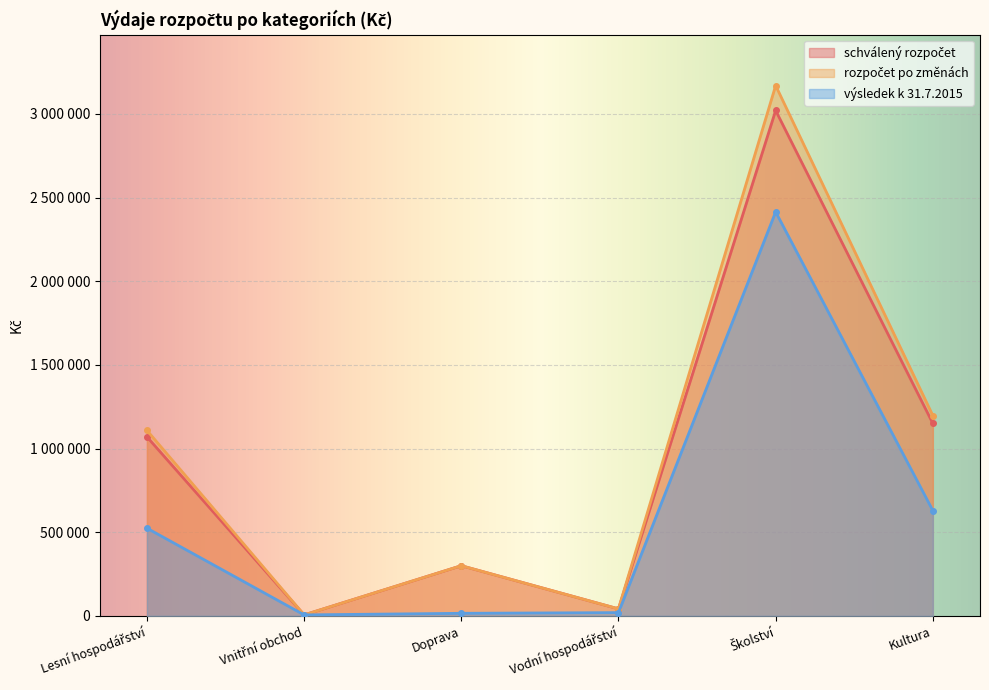

The value of výsledek k 31.7.2015 at Lesní hospodářství is 524193.7. True or false?

True